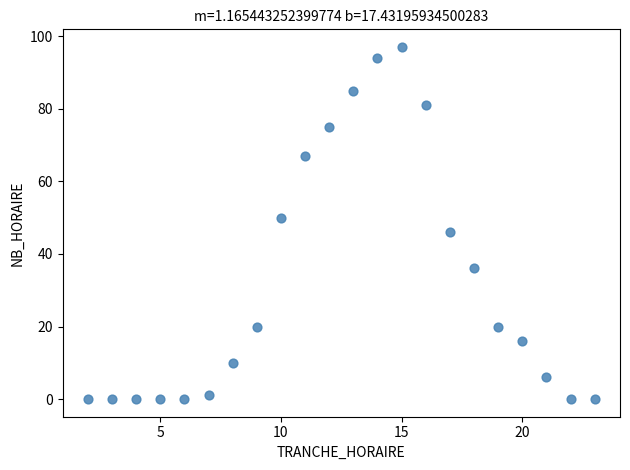

What is the range of Y values (max minus min)?

97